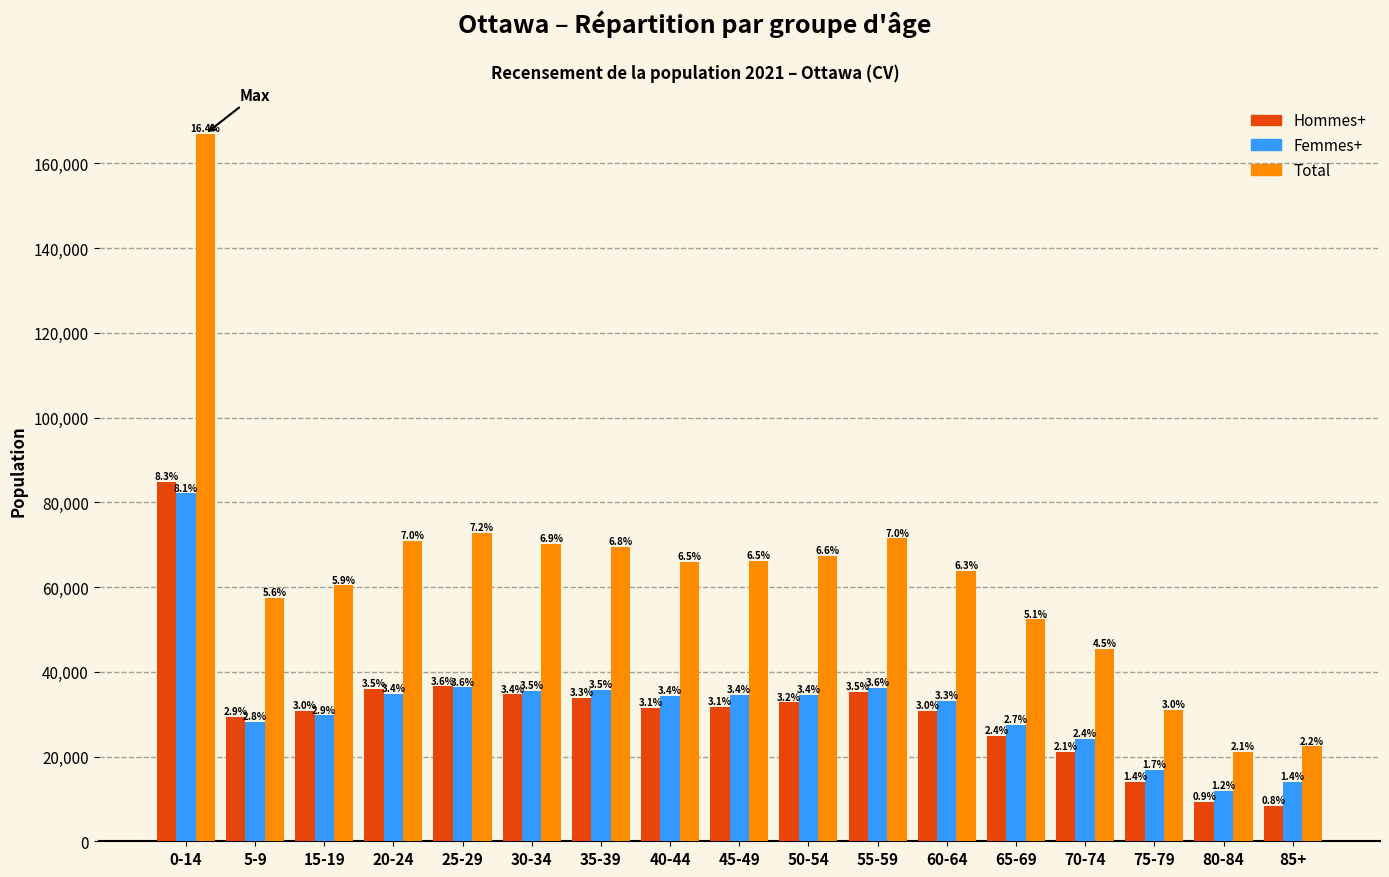

What is the label of the 17th bar from the left?

85+